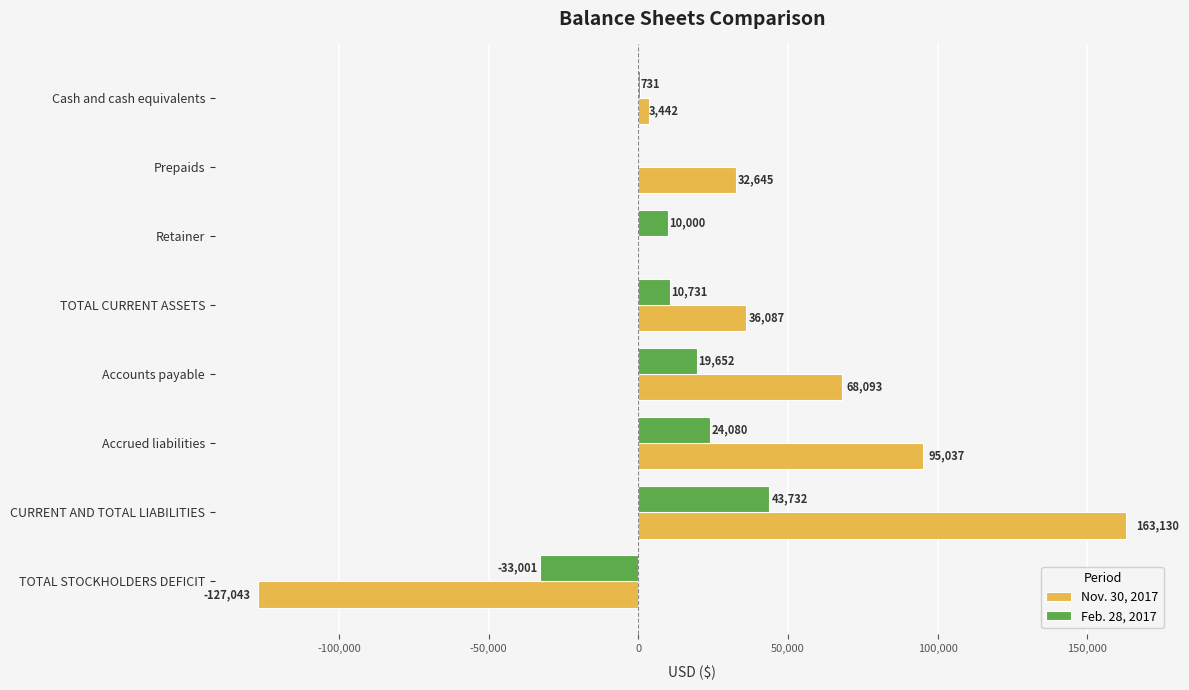

Is it true that Nov. 30, 2017 equals 12650 at Prepaids?

False